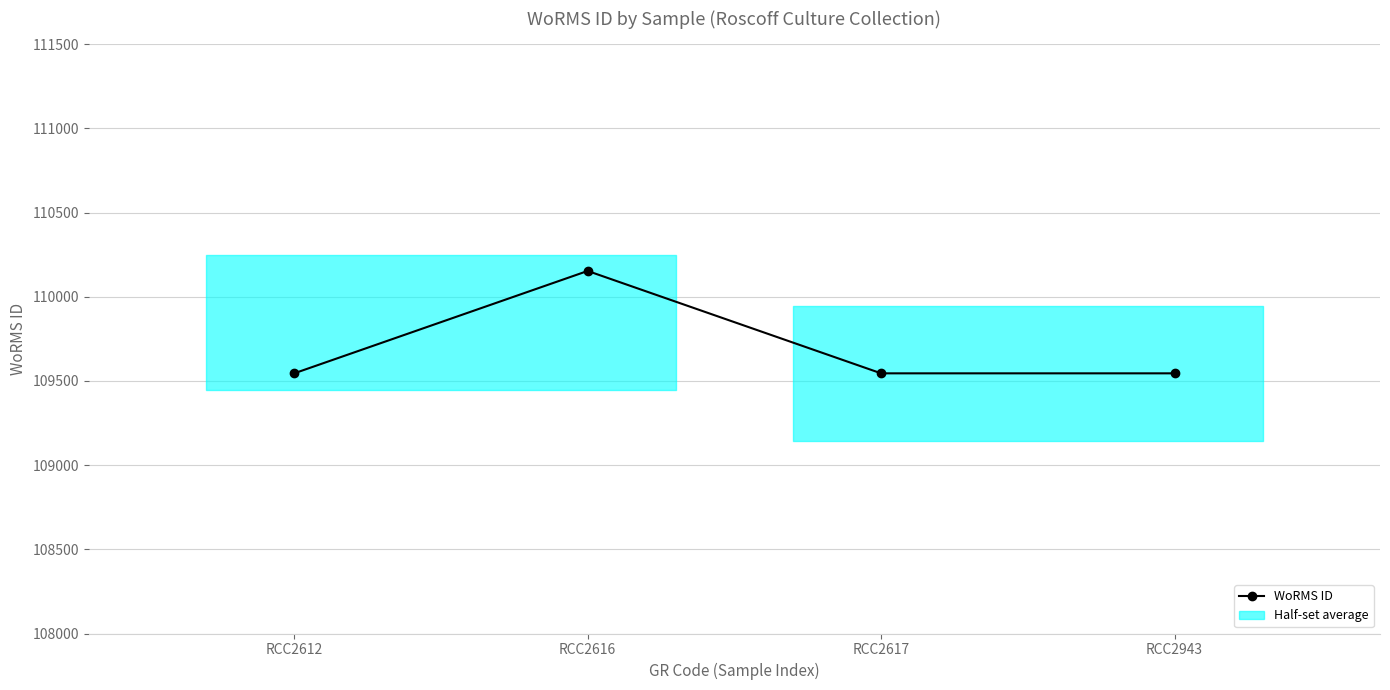

Reading left to right, extract all data points from this chart.

109545	110153	109545	109545